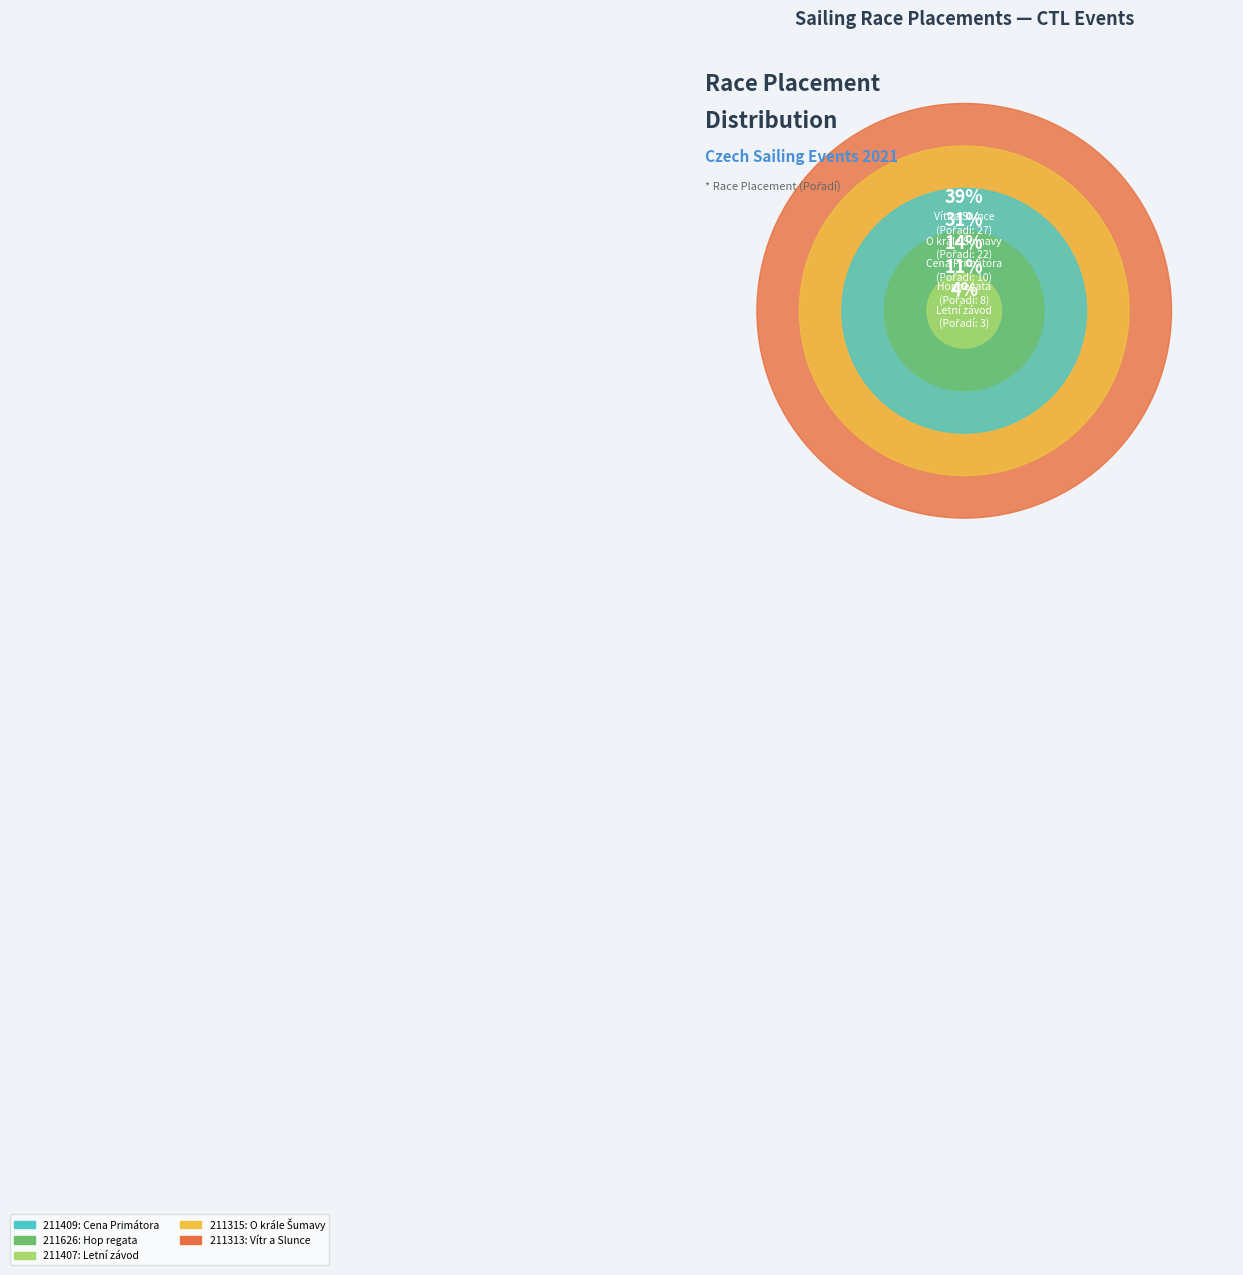

What is the ratio of the value at 211407 to the value at 211315?

0.1